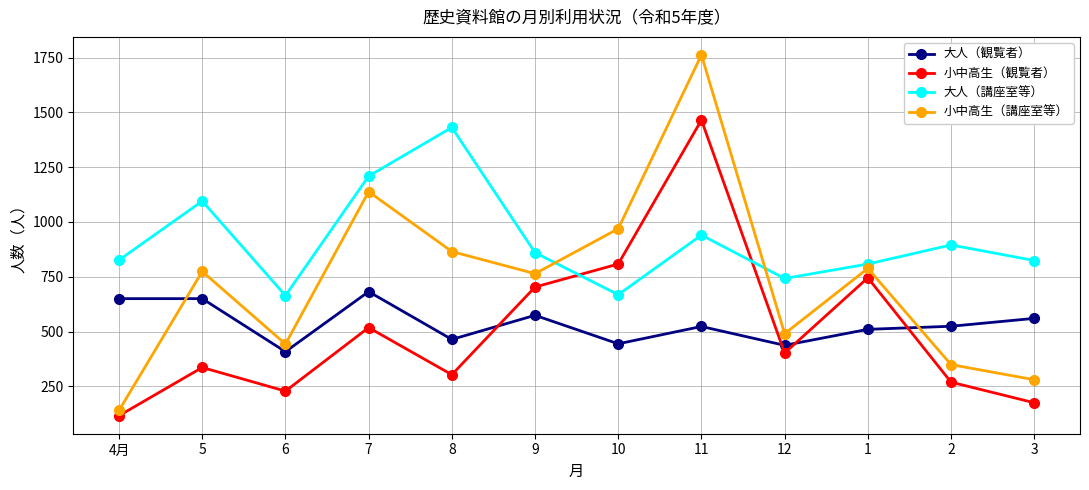

What is the difference between the 大人（講座室等） values at 1 and 7?

401